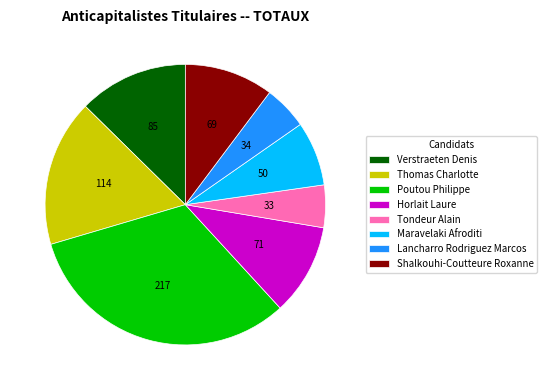

How many segments does this pie chart have?

8